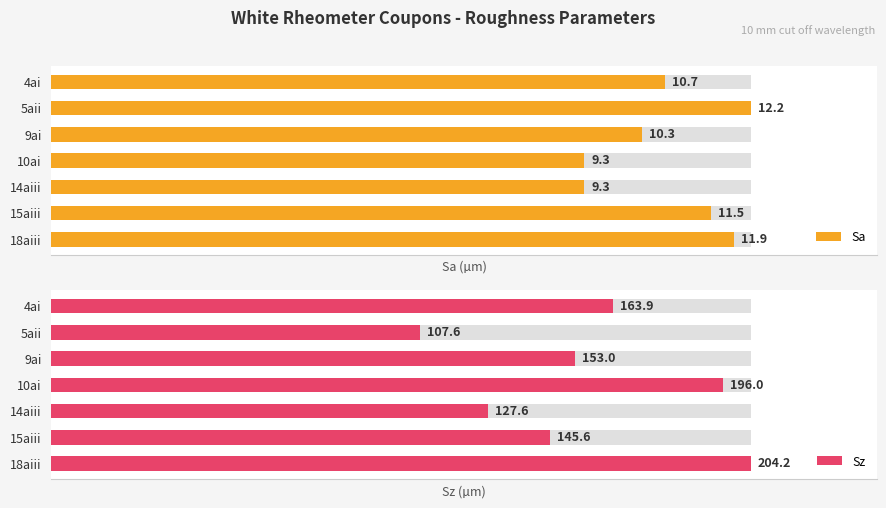

List the series in order of their peak value, lowest first.

Sa, Sz